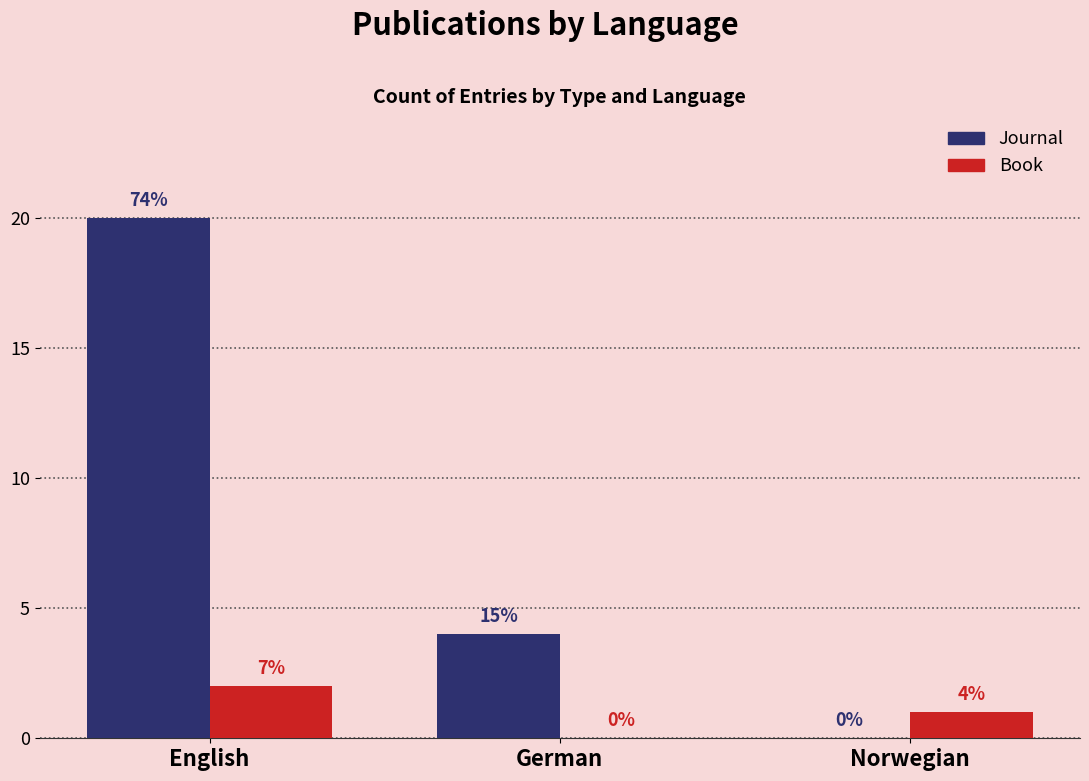

How many groups of bars are there?

3